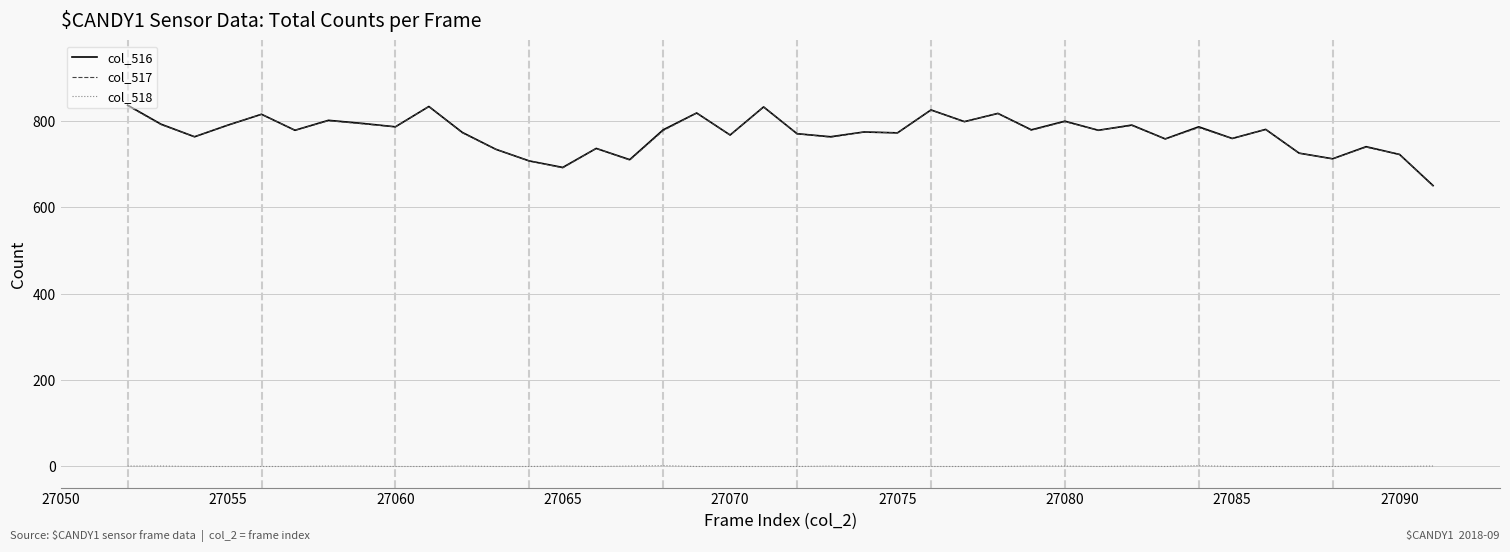

What is the maximum value for col_517?

835